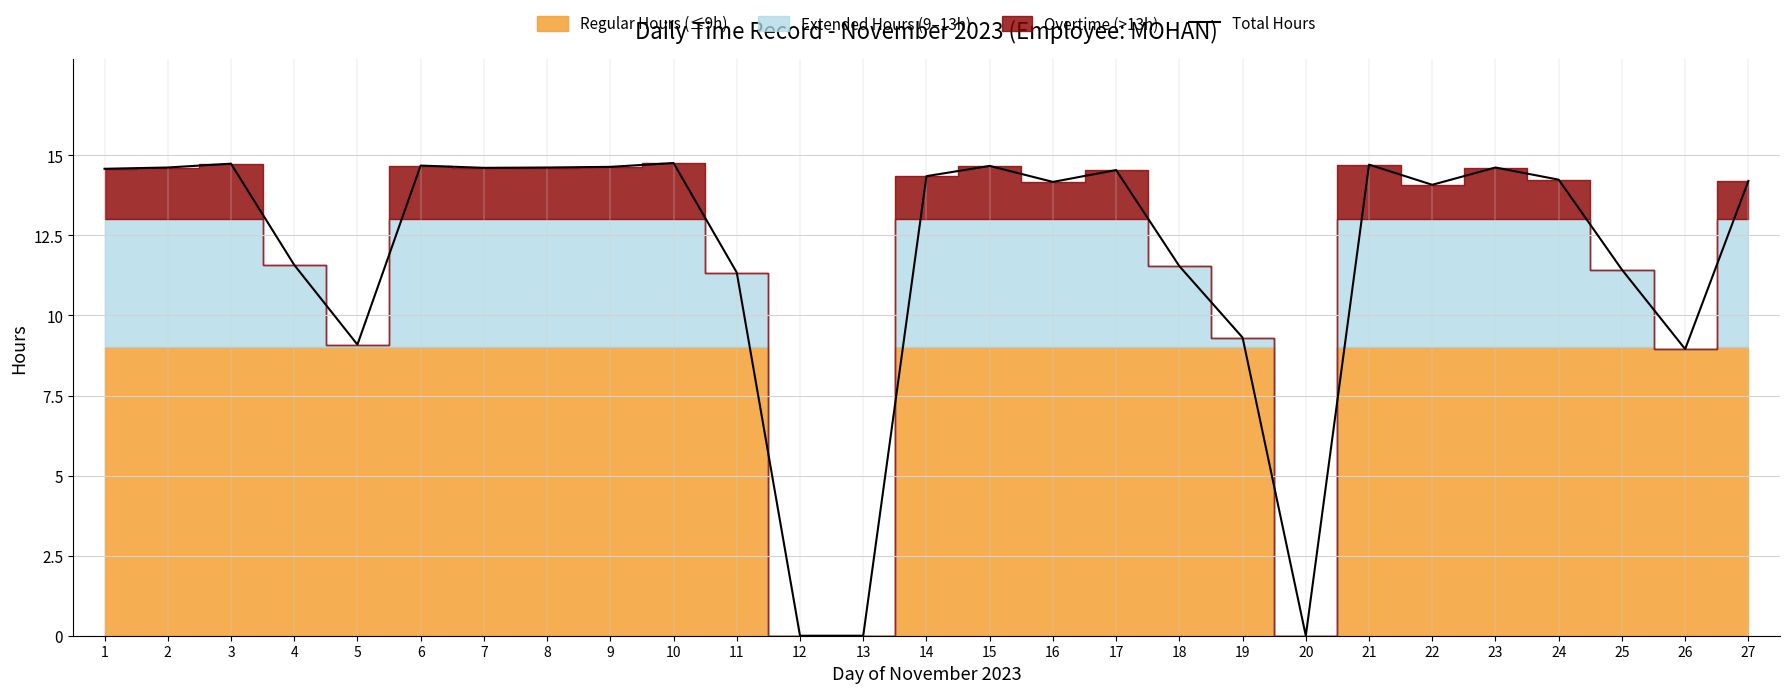

What is the value of the 14th point from the left?

14.3